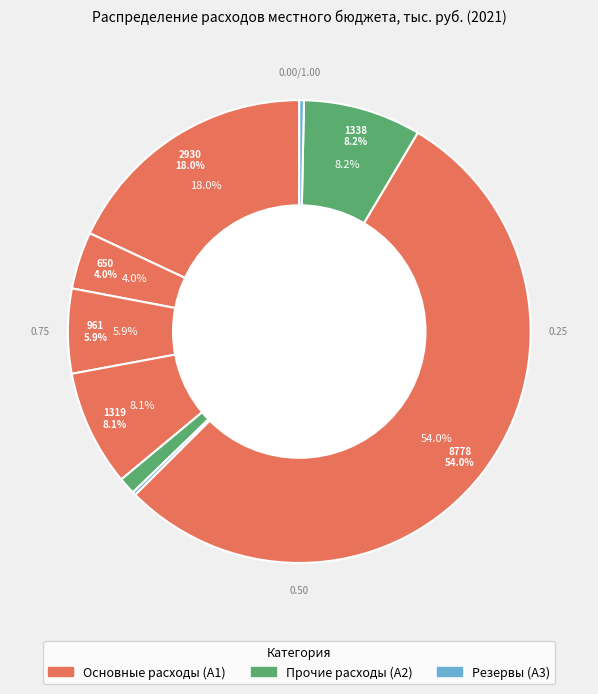

How many slices are in this pie chart?

9